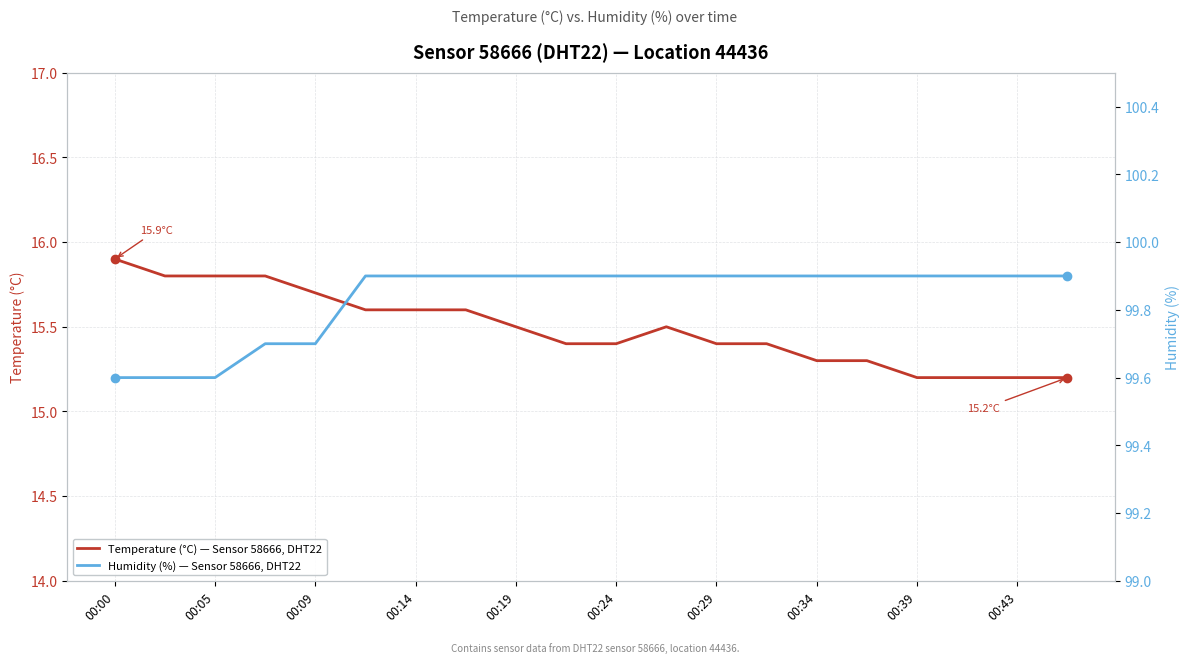

How many lines are shown in the chart?

2